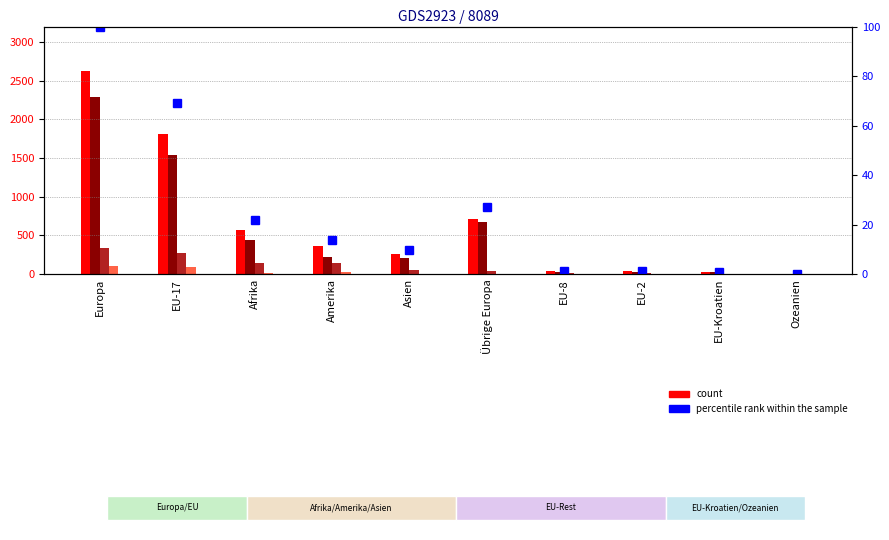

Which has a higher value, Europa or Asien?

Europa